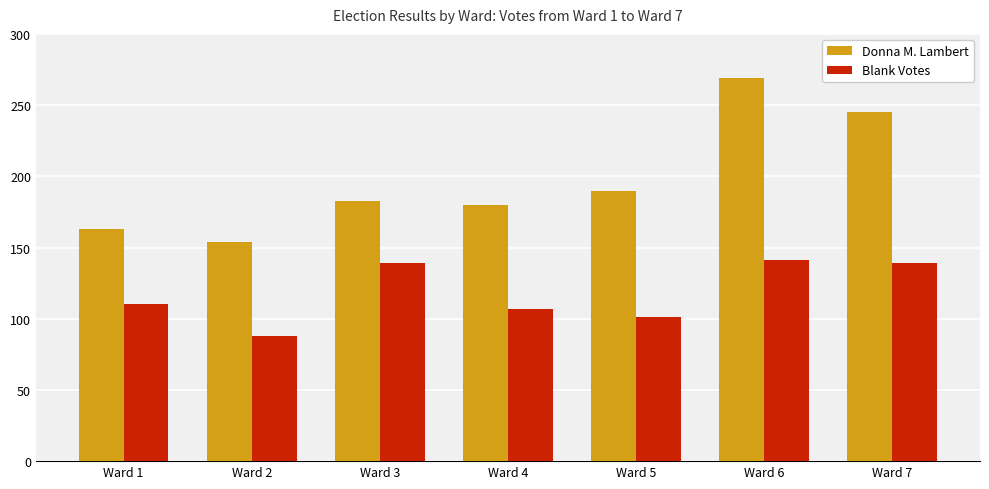

Where is Donna M. Lambert nearest to the value 211?

Ward 5